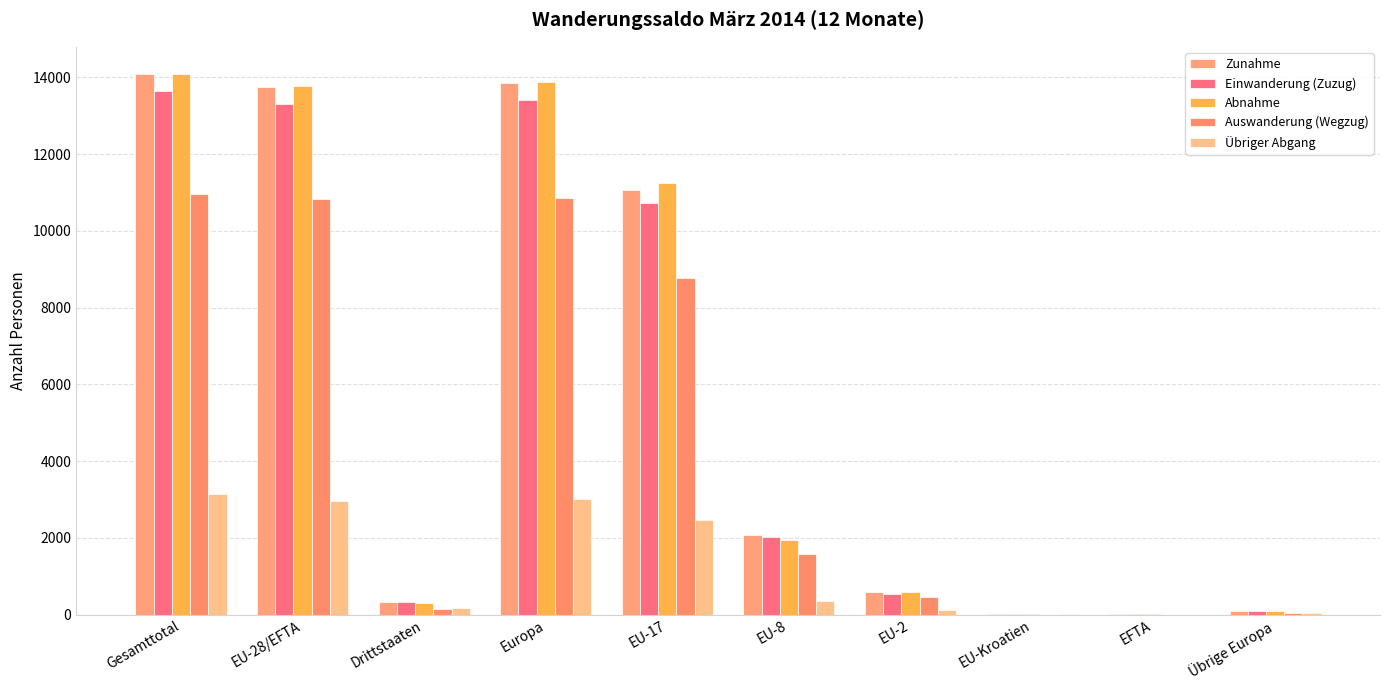

Rank the categories by Übriger Abgang value from highest to lowest.

Gesamttotal, Europa, EU-28/EFTA, EU-17, EU-8, Drittstaaten, EU-2, Übrige Europa, EU-Kroatien, EFTA